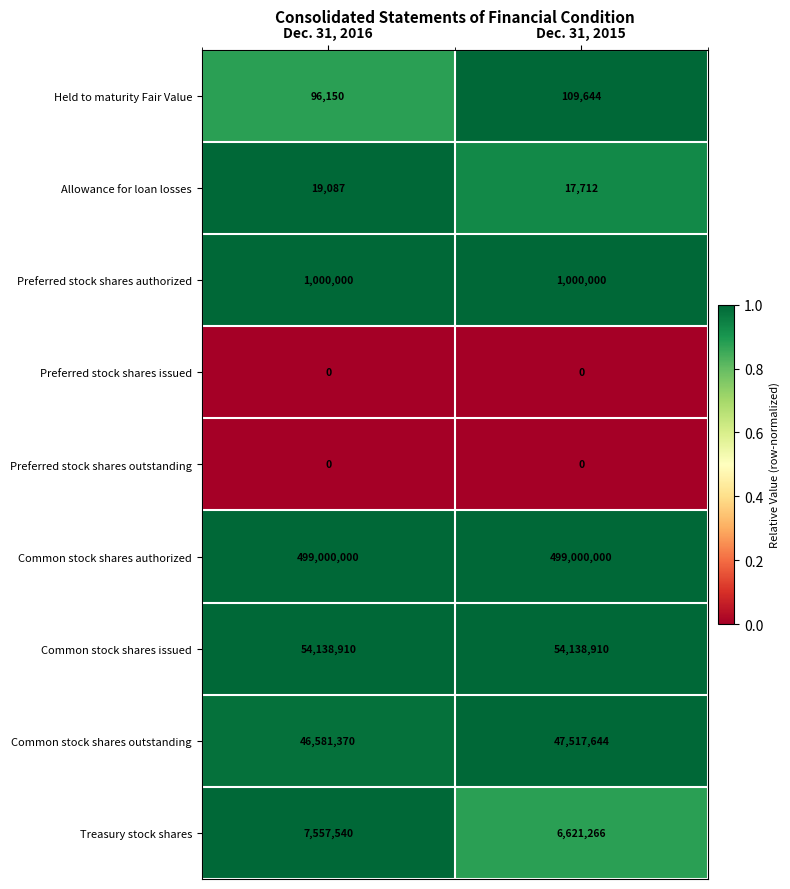

Reading left to right, transcribe all the data shown in this chart.

Held to maturity Fair Value: 96150	109644
Allowance for loan losses: 19087	17712
Preferred stock shares authorized: 1000000	1000000
Preferred stock shares issued: 0	0
Preferred stock shares outstanding: 0	0
Common stock shares authorized: 499000000	499000000
Common stock shares issued: 54138910	54138910
Common stock shares outstanding: 46581370	47517644
Treasury stock shares: 7557540	6621266